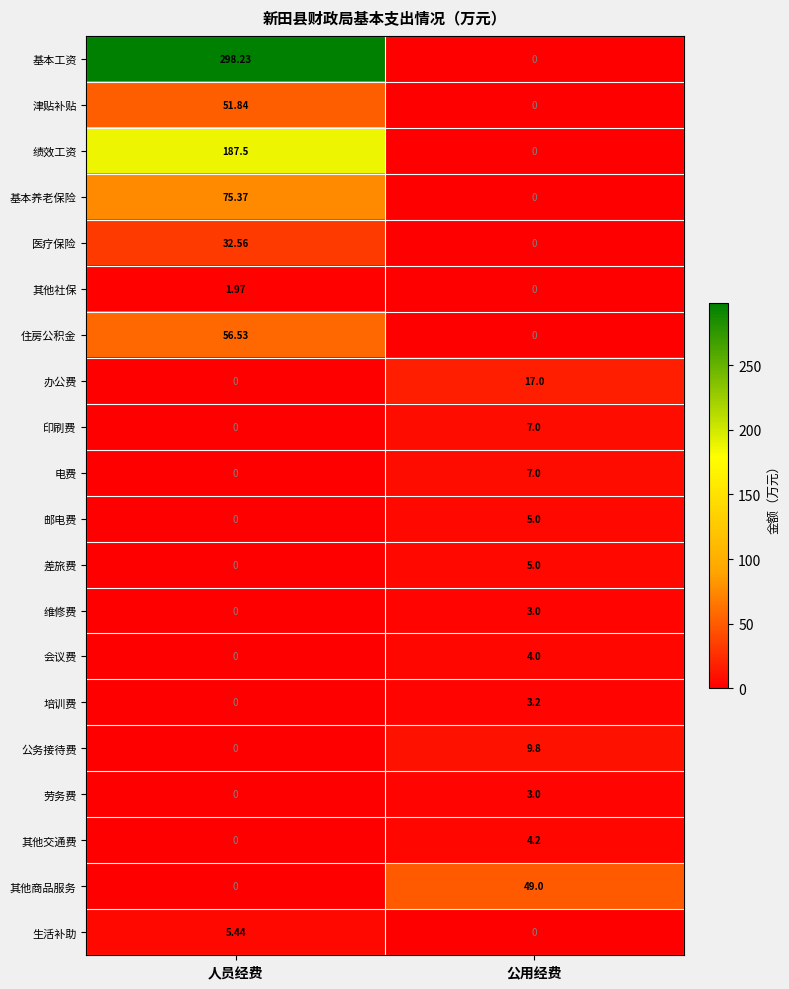

At which label does 培训费 reach its peak?

公用经费